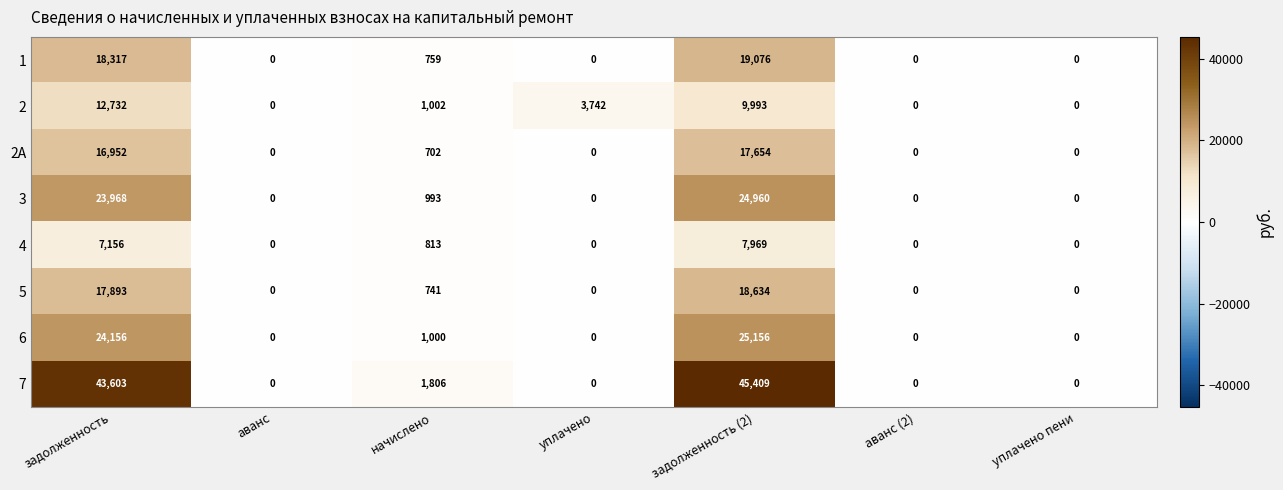

At which category does the chart reach its peak across all series?

задолженность (2)